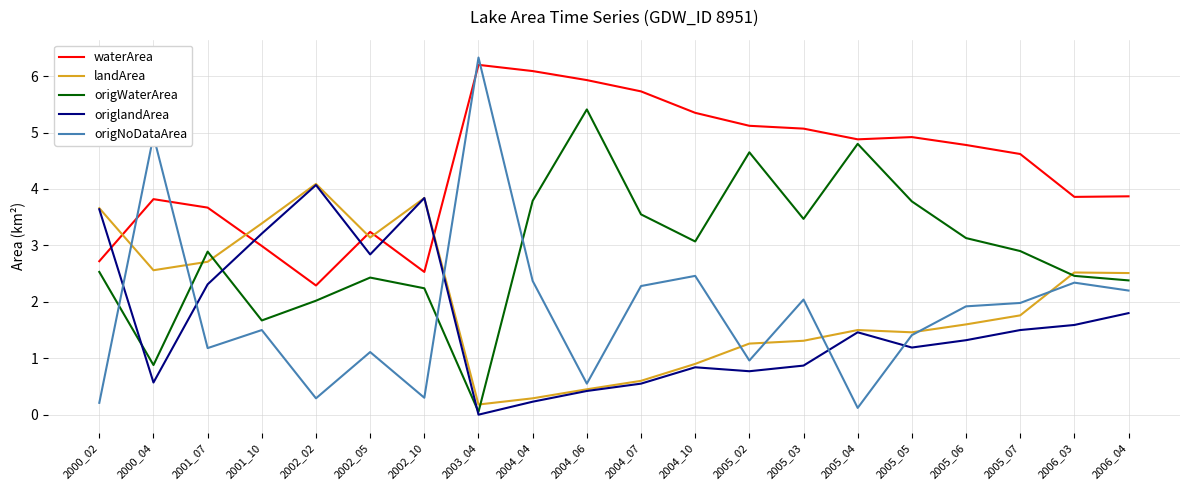

Which series ends up on top after the final intersection of origNoDataArea and waterArea?

waterArea